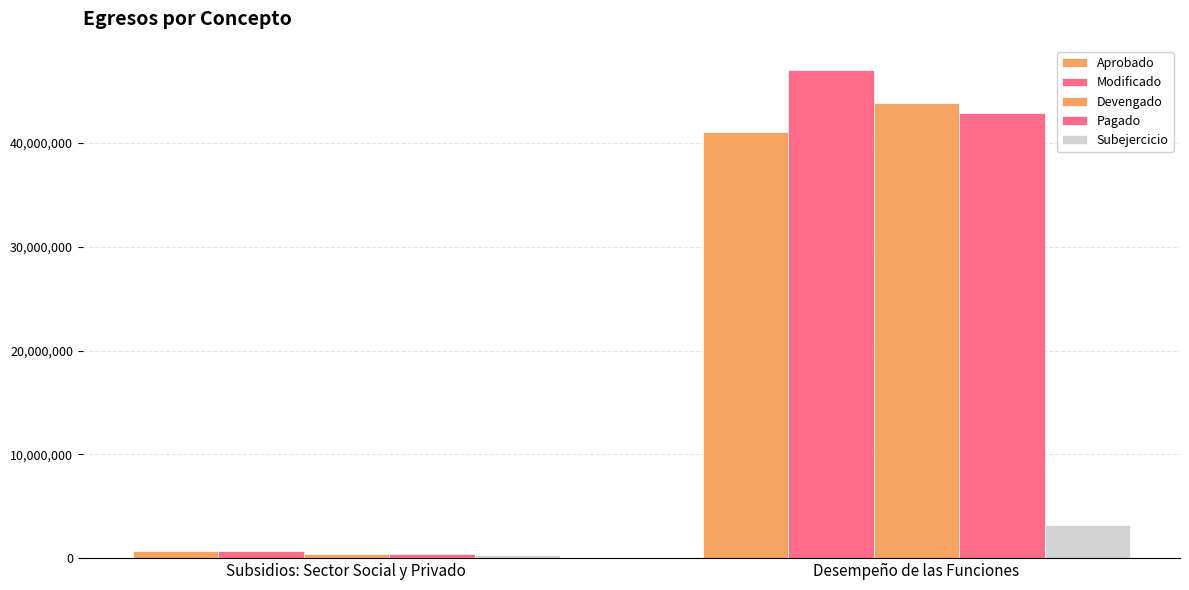

How many data points in Subejercicio are above 3186546?

1